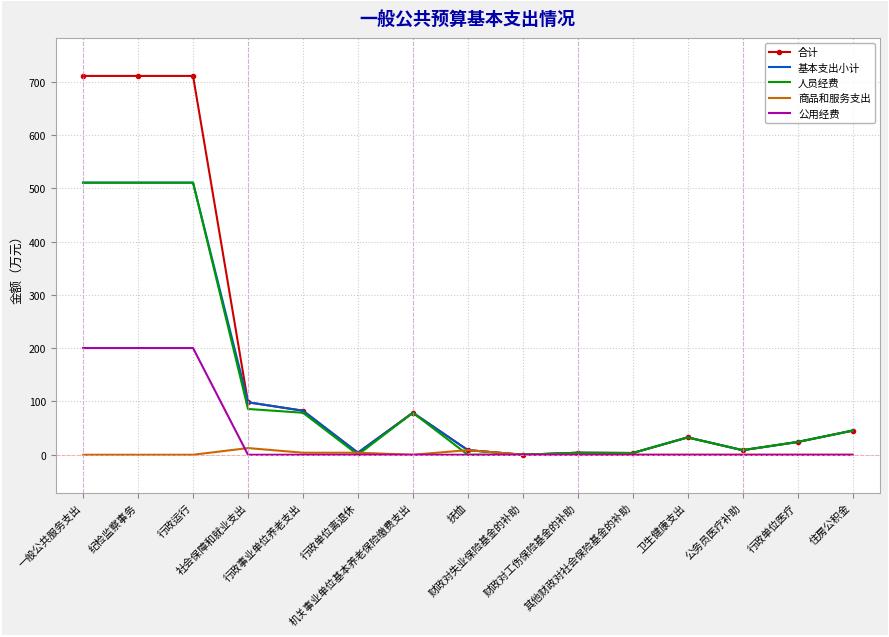

The 公用经费 series shows 200.4 at 行政运行. True or false?

True